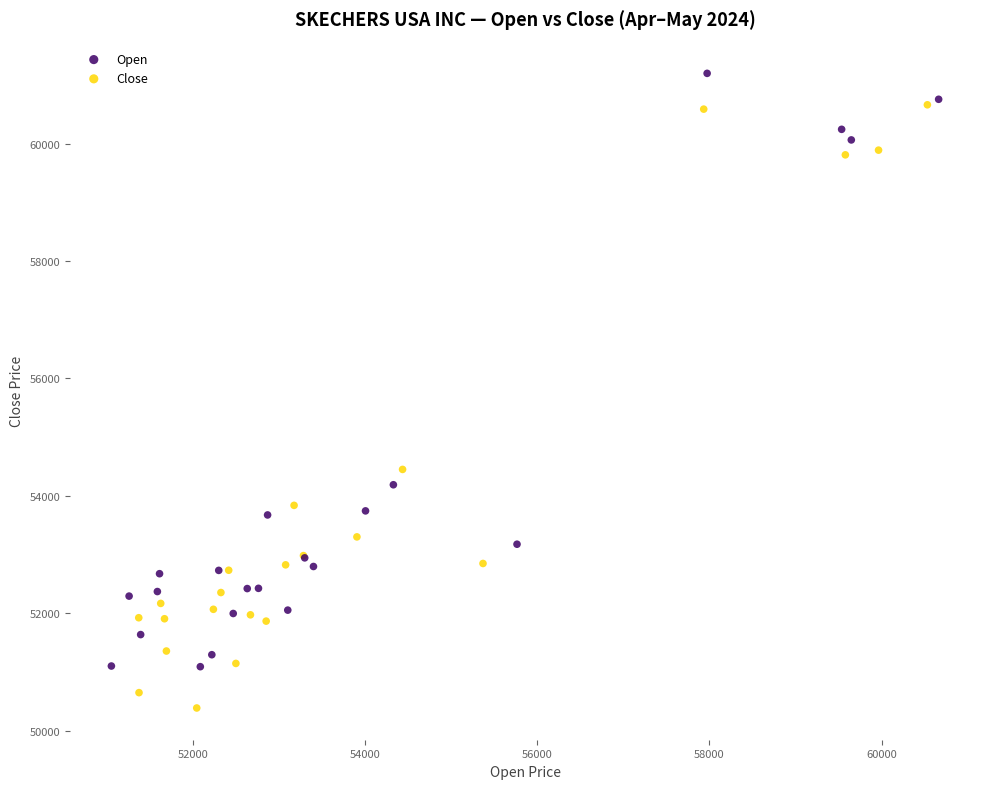

Which series contains the lowest Y value?

Close